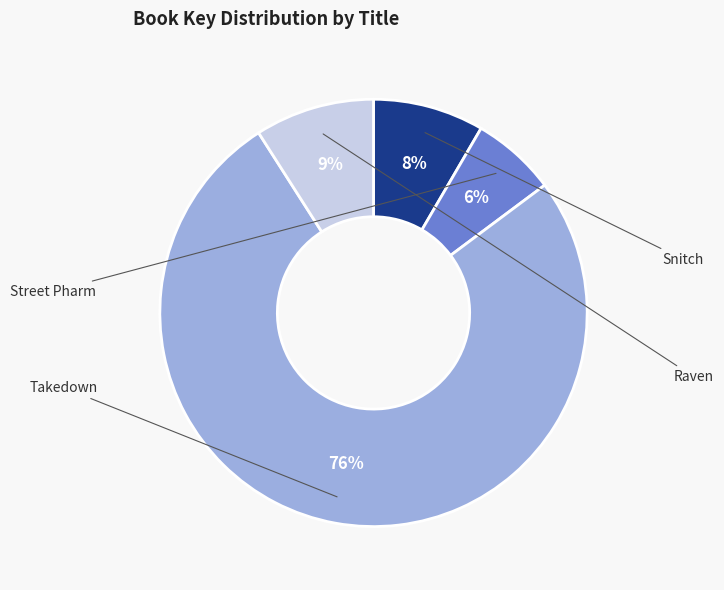

Which has a higher value, Raven or Takedown?

Takedown